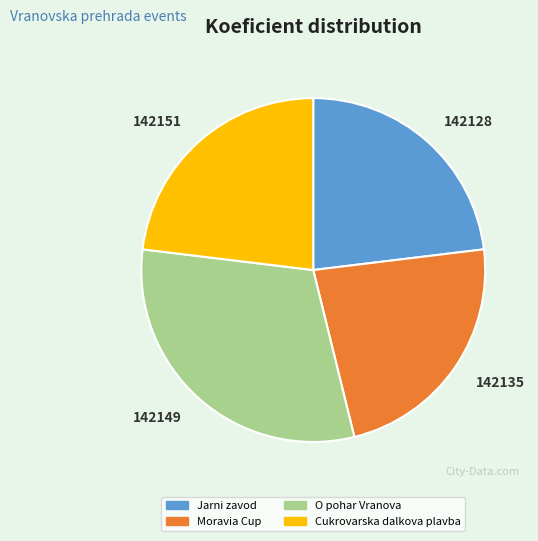

What is the largest slice in the pie chart?

142149